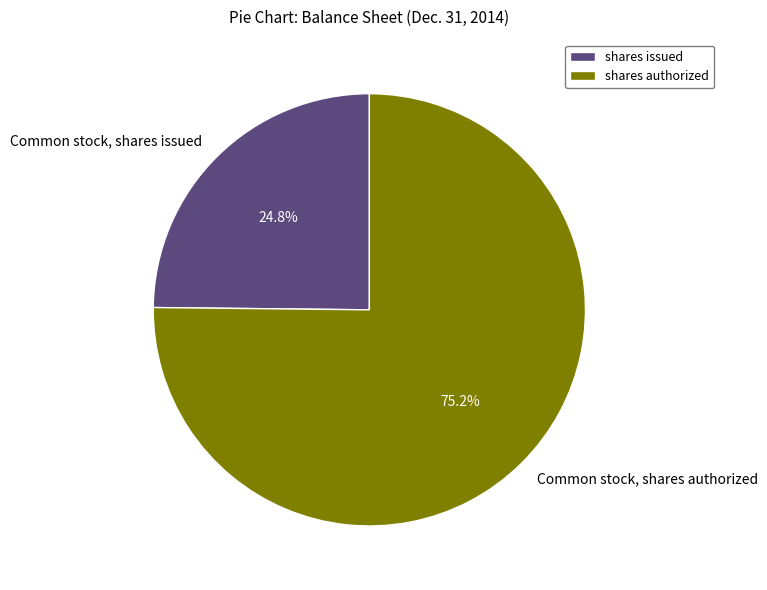

Between Common stock, shares authorized and Common stock, shares issued, which is larger?

Common stock, shares authorized